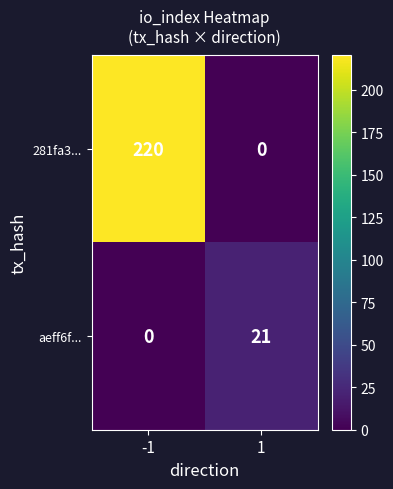

What is the difference between the highest and lowest values at -1?

220